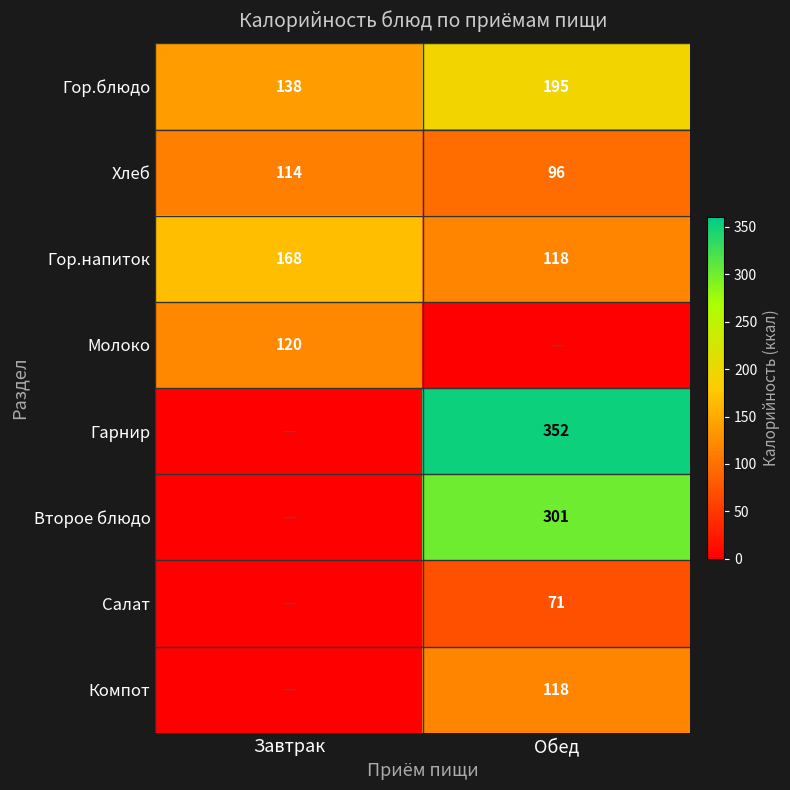

Is it true that Второе блюдо equals 492 at Обед?

False